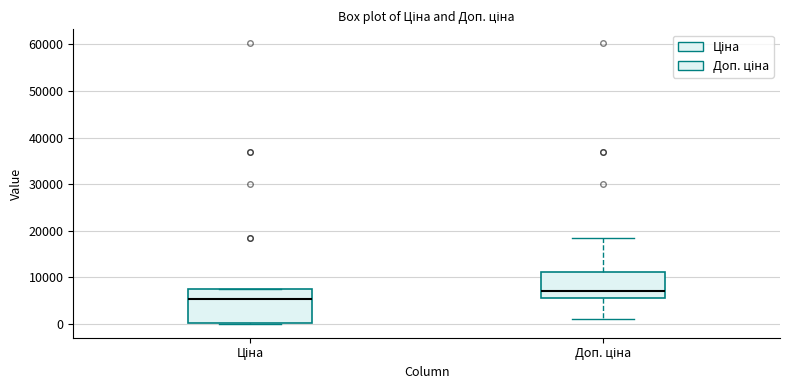

Which box is the tallest, from its lower edge to its upper edge?

Ціна